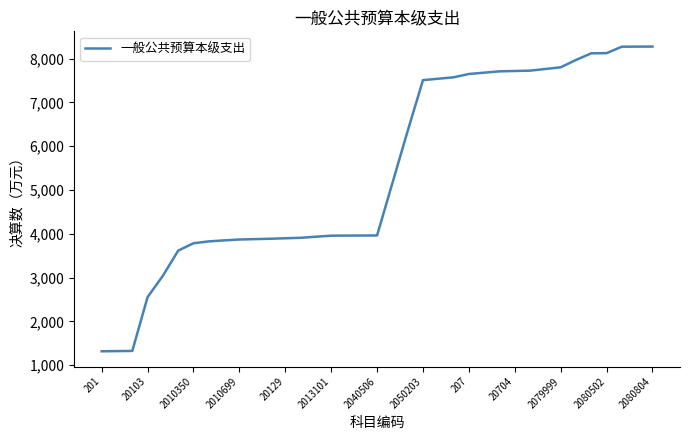

How many distinct data groups are displayed?

1